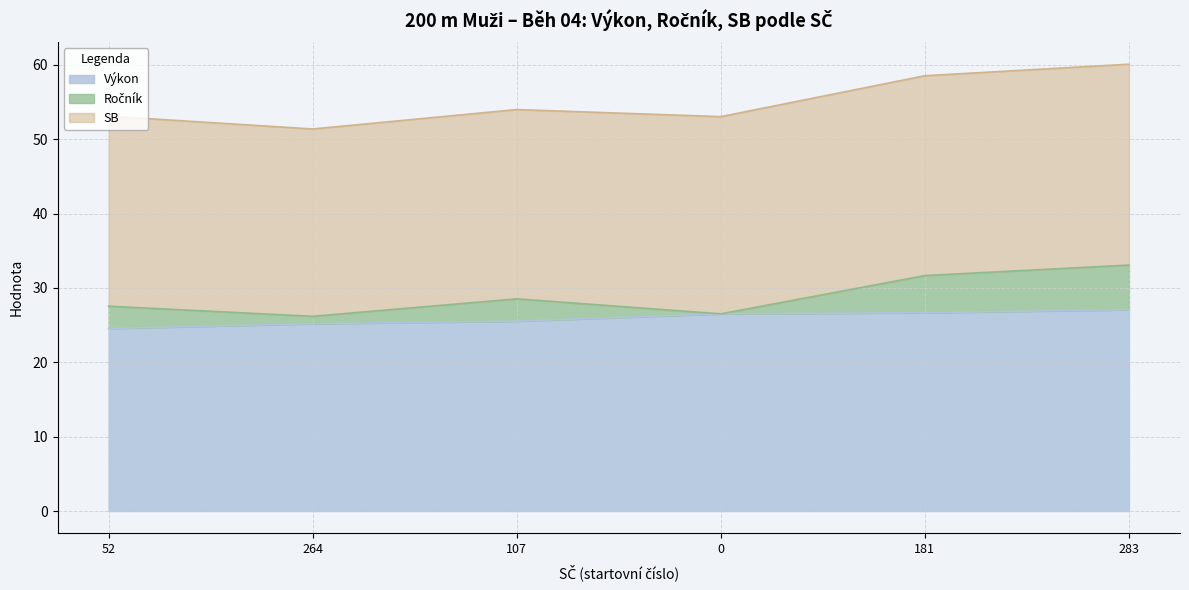

What is the spread (max minus min) of values at 181?

21.9